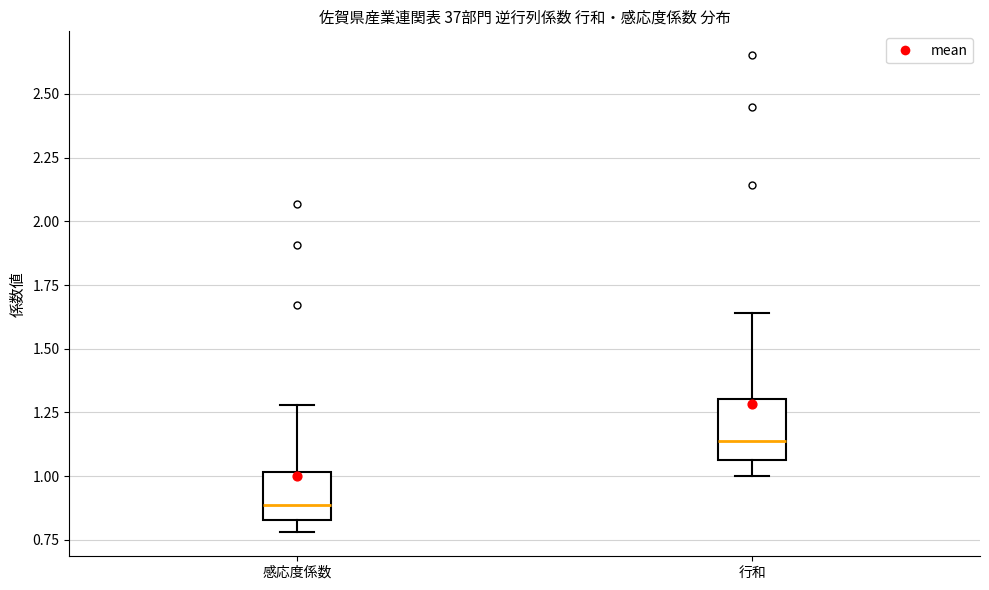

Where does the upper whisker of the box for 感応度係数 end on the y-axis? The values are not printed on the chart, so give them approximately, as read against the axis.

1.30